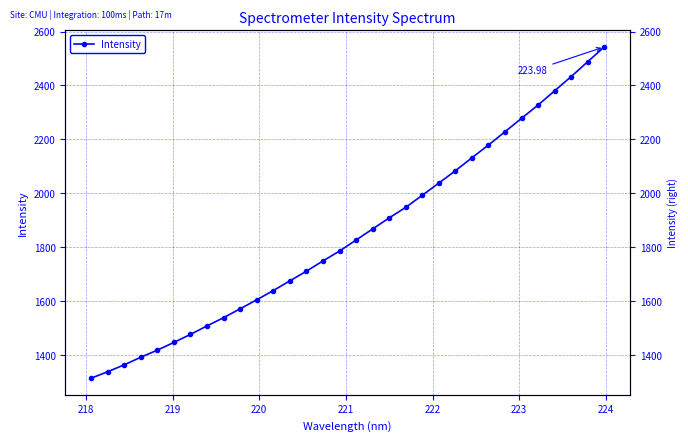

Reading left to right, extract all data points from this chart.

1314.1	1338.1	1363.8	1391.9	1418.3	1446.9	1476.6	1508.2	1538.7	1571.7	1605.0	1639.3	1675.2	1711.1	1749.1	1785.8	1826.7	1867.7	1908.7	1947.8	1992.6	2037.9	2083.6	2131.8	2179.0	2228.3	2278.2	2327.2	2380.2	2432.7	2488.0	2542.9